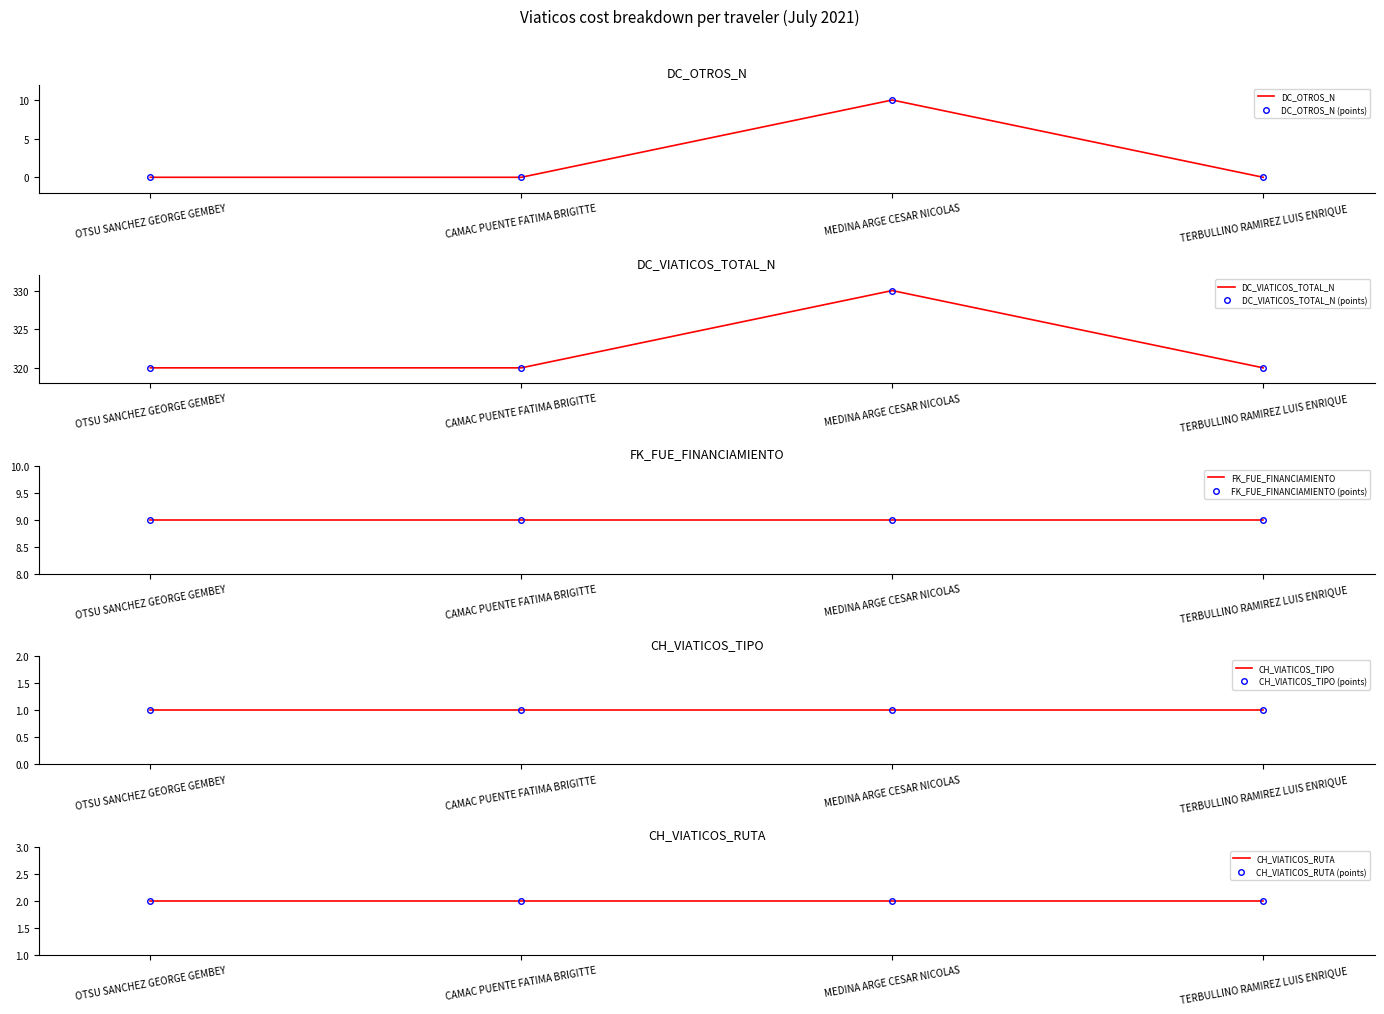

Which has a higher value, MEDINA ARGE CESAR NICOLAS or CAMAC PUENTE FATIMA BRIGITTE?

MEDINA ARGE CESAR NICOLAS